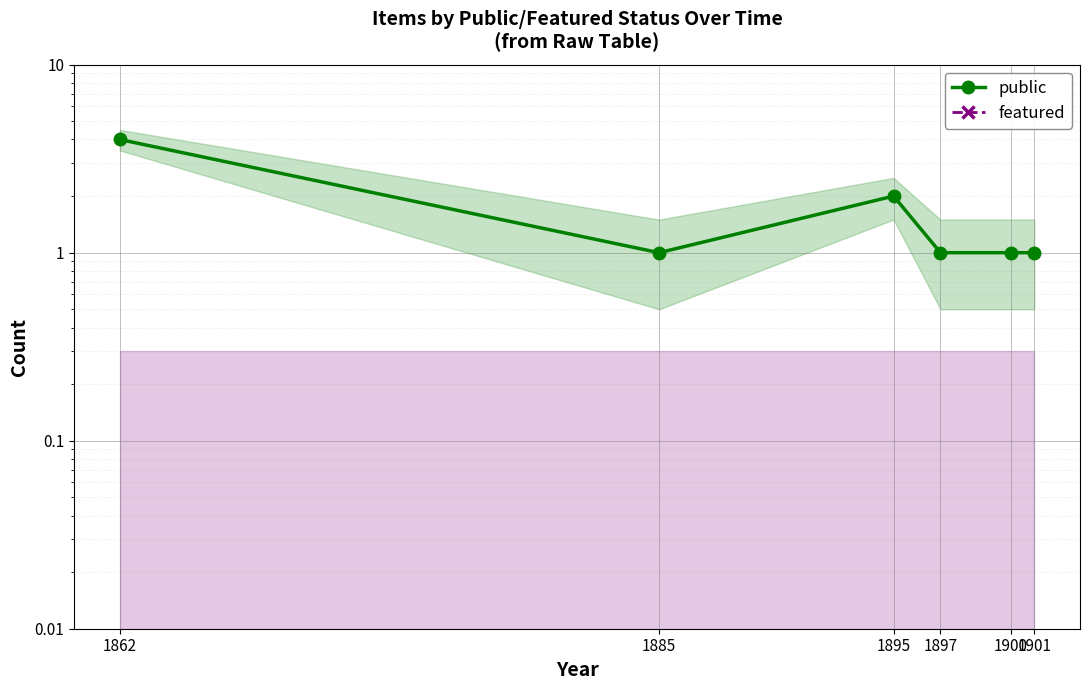

What is the maximum value shown in the chart?

4